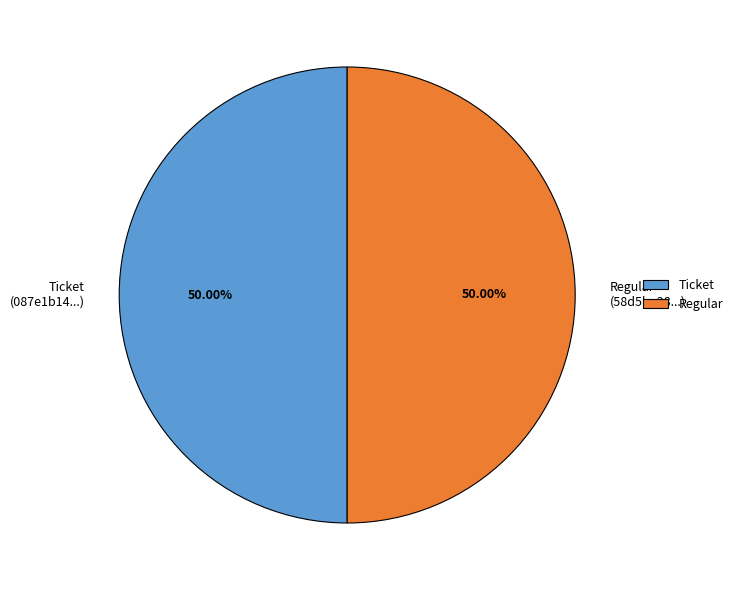

Count the number of slices in the pie.

2